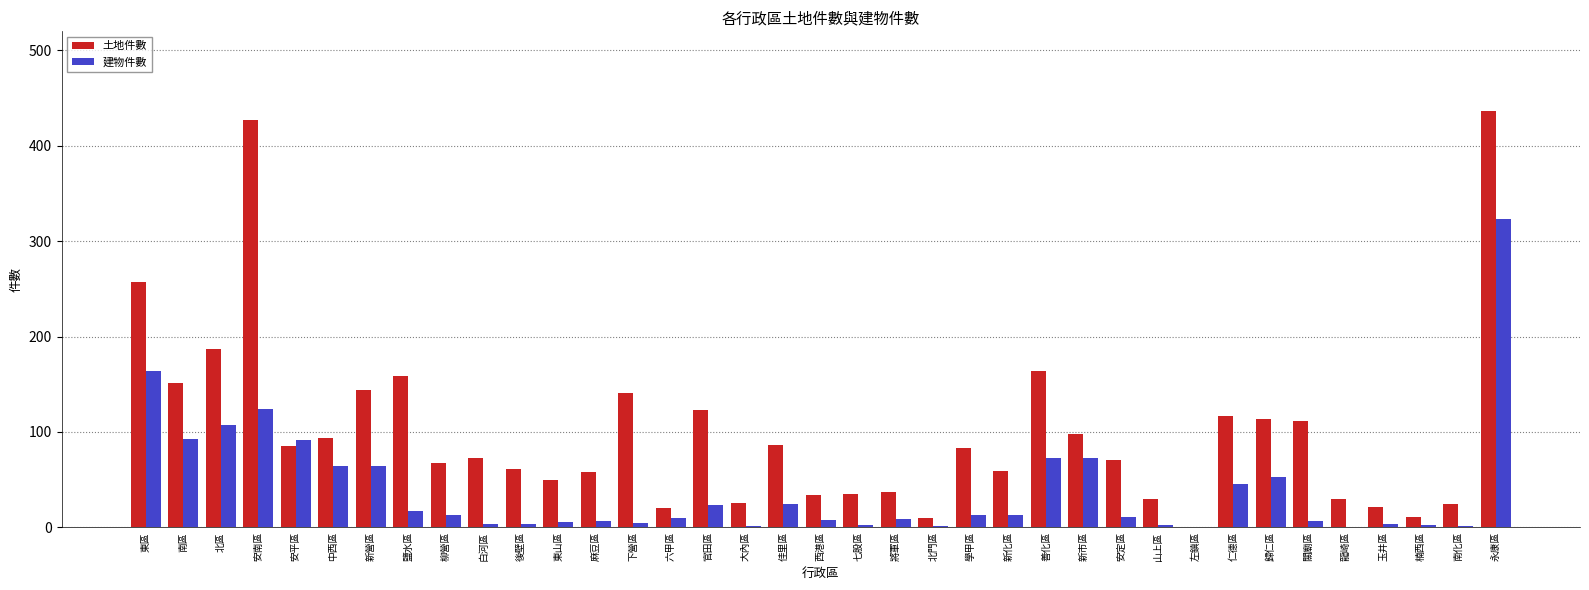

Which series has the largest total across all categories?

土地件數